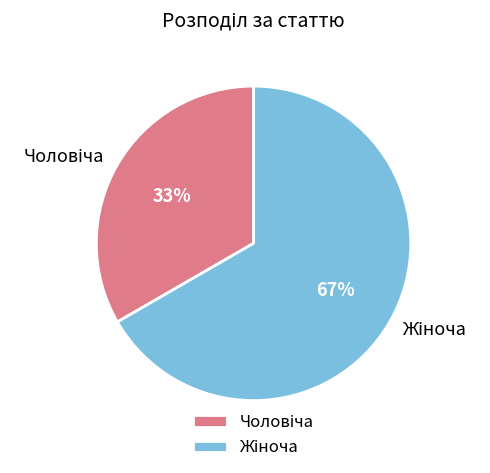

Is there a majority slice in this chart?

Yes